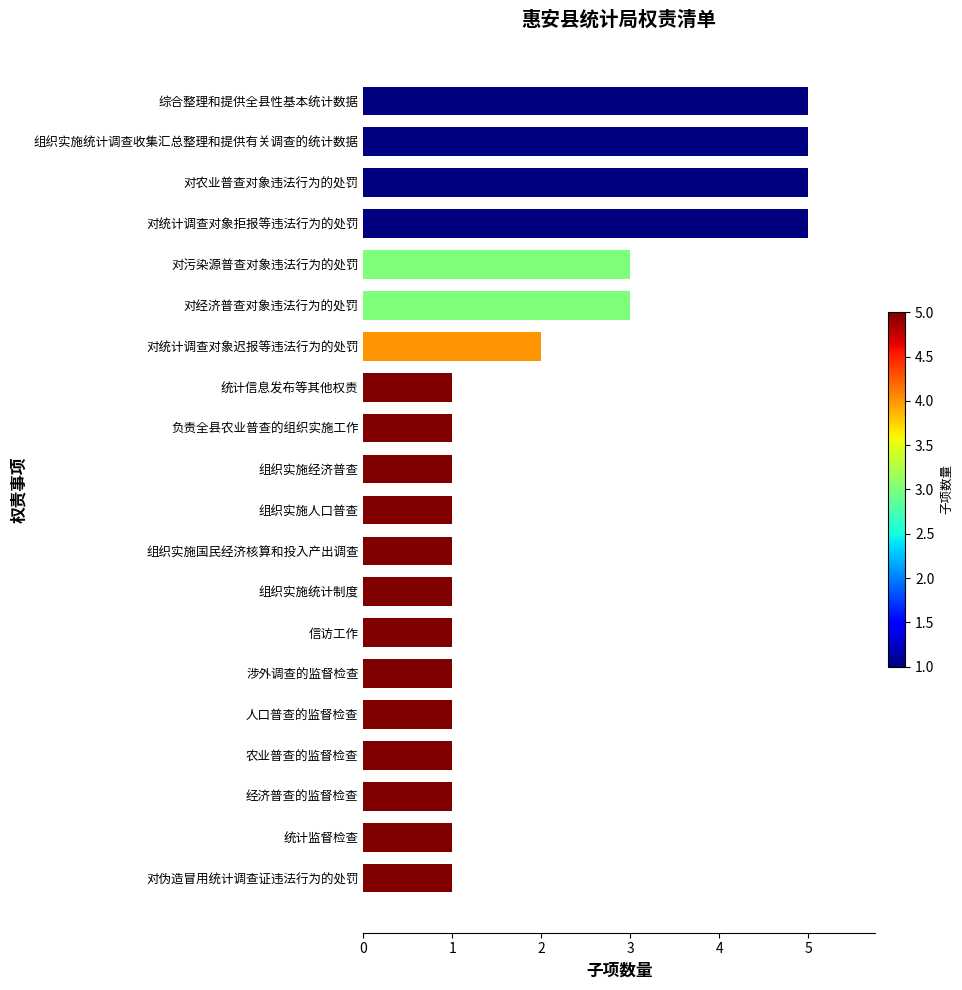

What is the change in value from 信访工作 to 对污染源普查对象违法行为的处罚?

+2